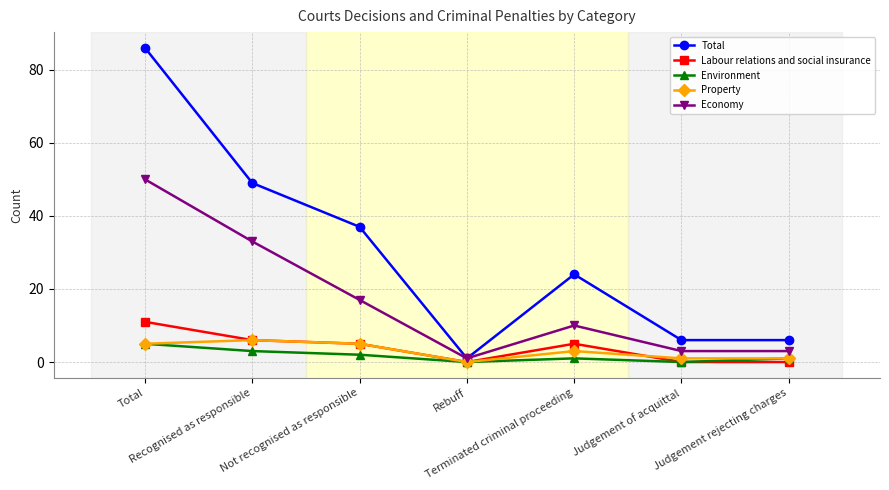

How many interior local peaks does the Property series have?

2